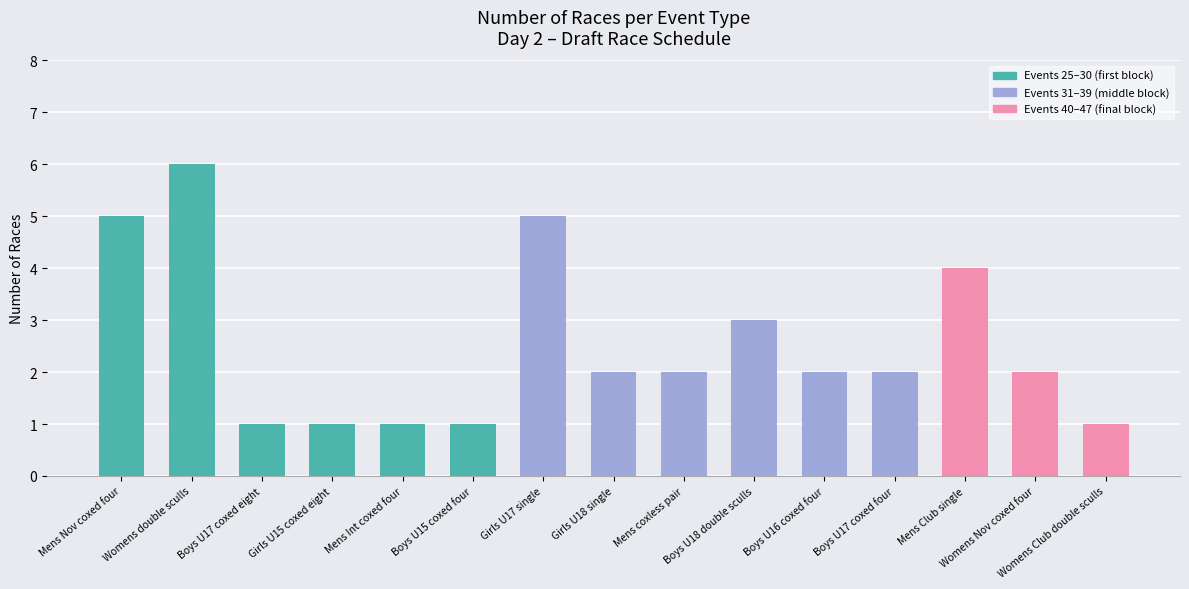

What is the change in value from Mens Int coxed four to Girls U17 single?

+4